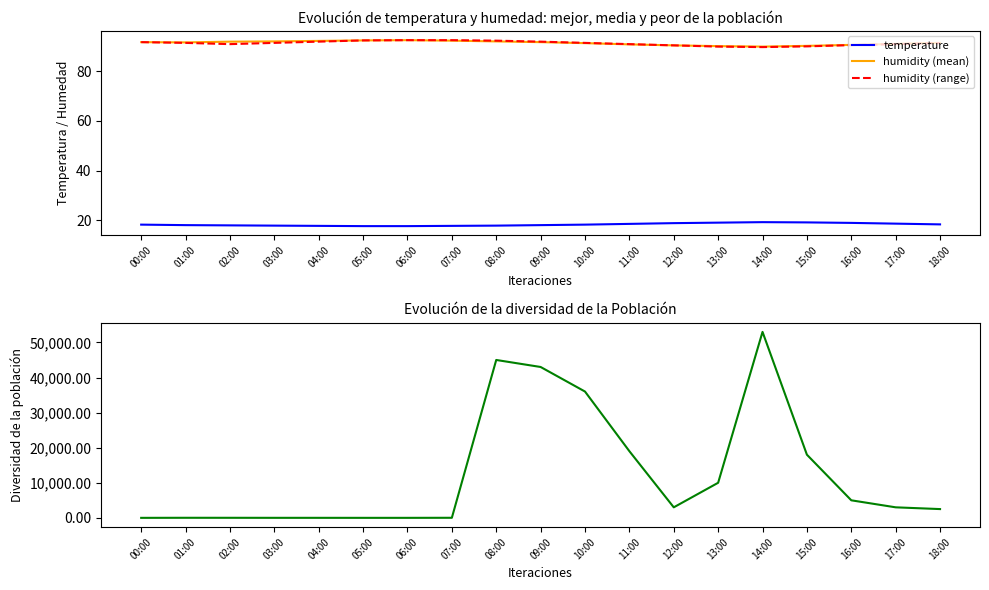

Between 09:00 and 18:00, which series saw the biggest shift?

humidity diversity